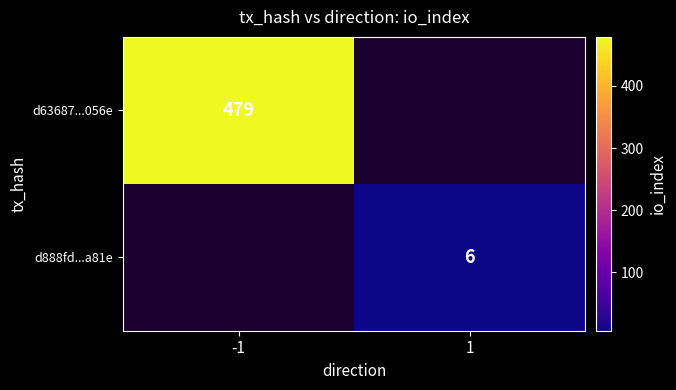

Is it true that d63687...056e equals 479 at -1?

True